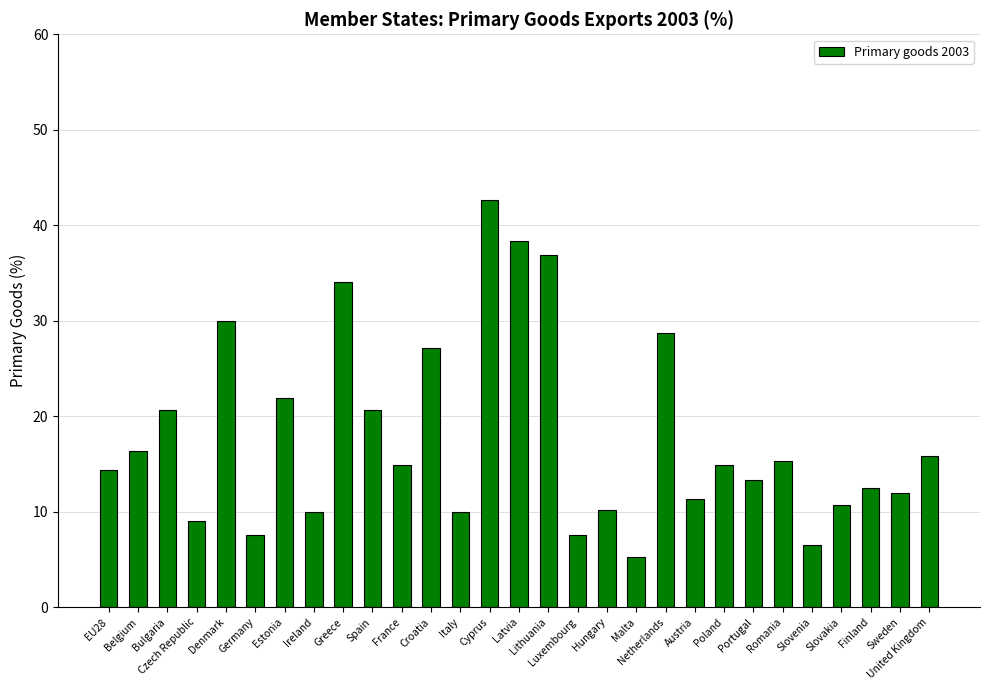

What is the ratio of the value at Czech Republic to the value at Slovenia?

1.4